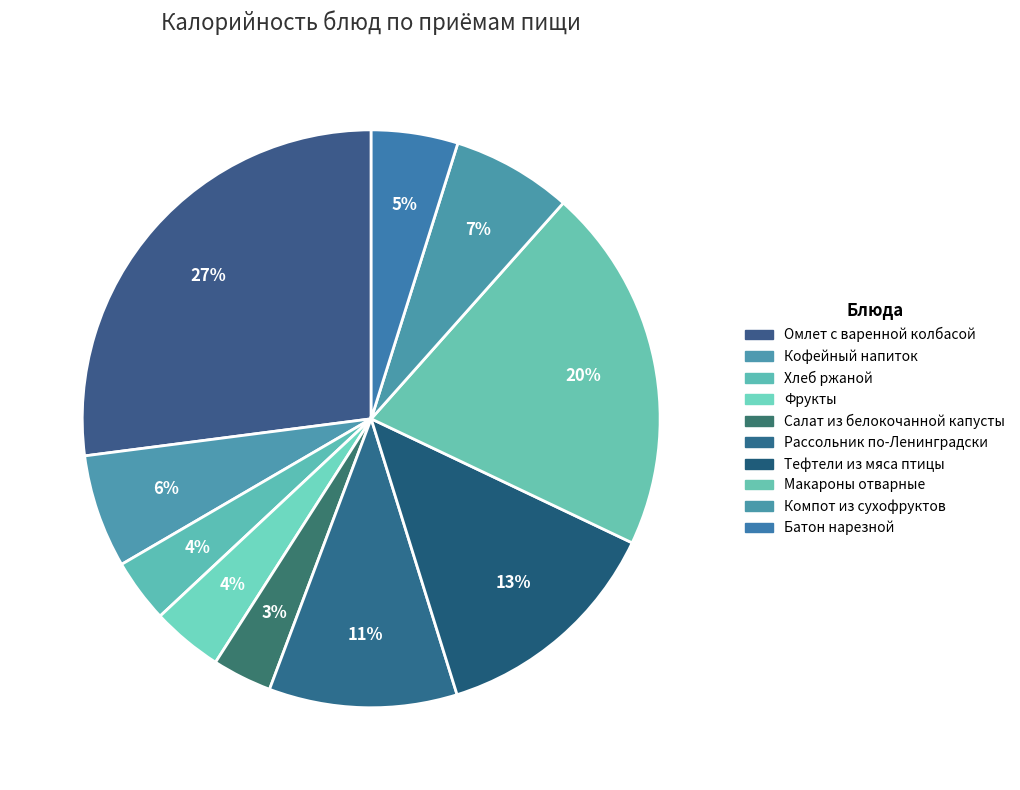

Rank the categories by value from lowest to highest.

Салат из белокочанной капусты, Хлеб ржаной, Фрукты, Батон нарезной, Кофейный напиток, Компот из сухофруктов, Рассольник по-Ленинградски, Тефтели из мяса птицы, Макароны отварные, Омлет с варенной колбасой